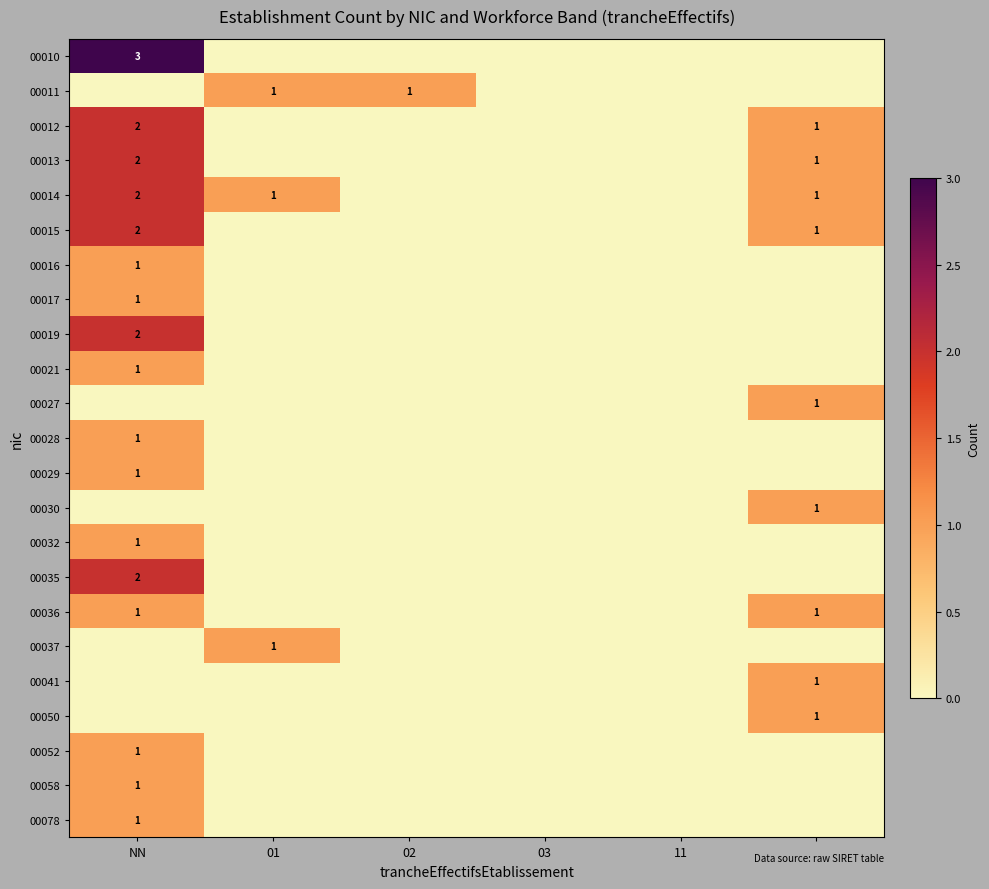

Which category has the highest value in the 00078 series?

NN